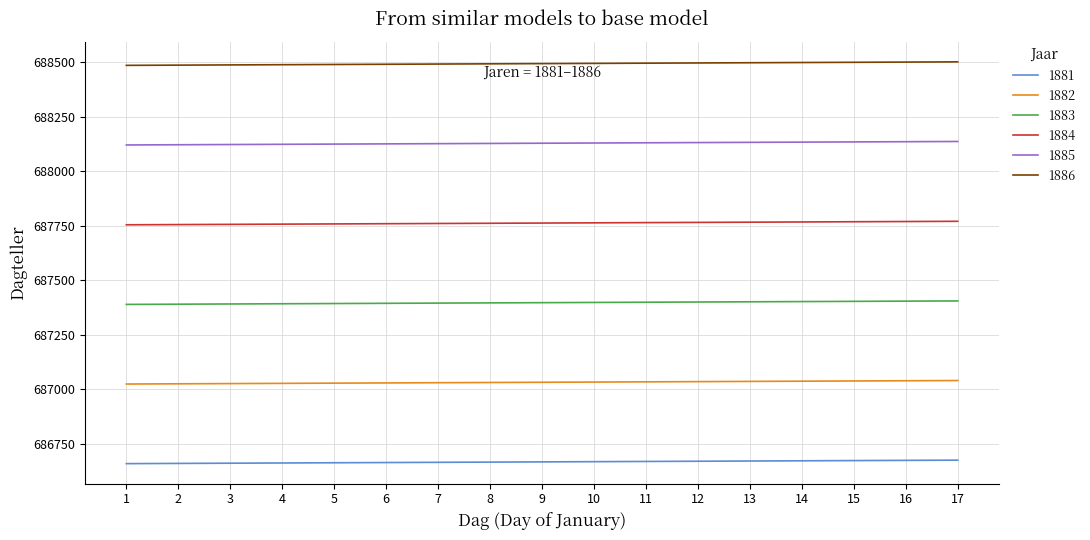

At how many categories does at least one series exceed 687060?

17